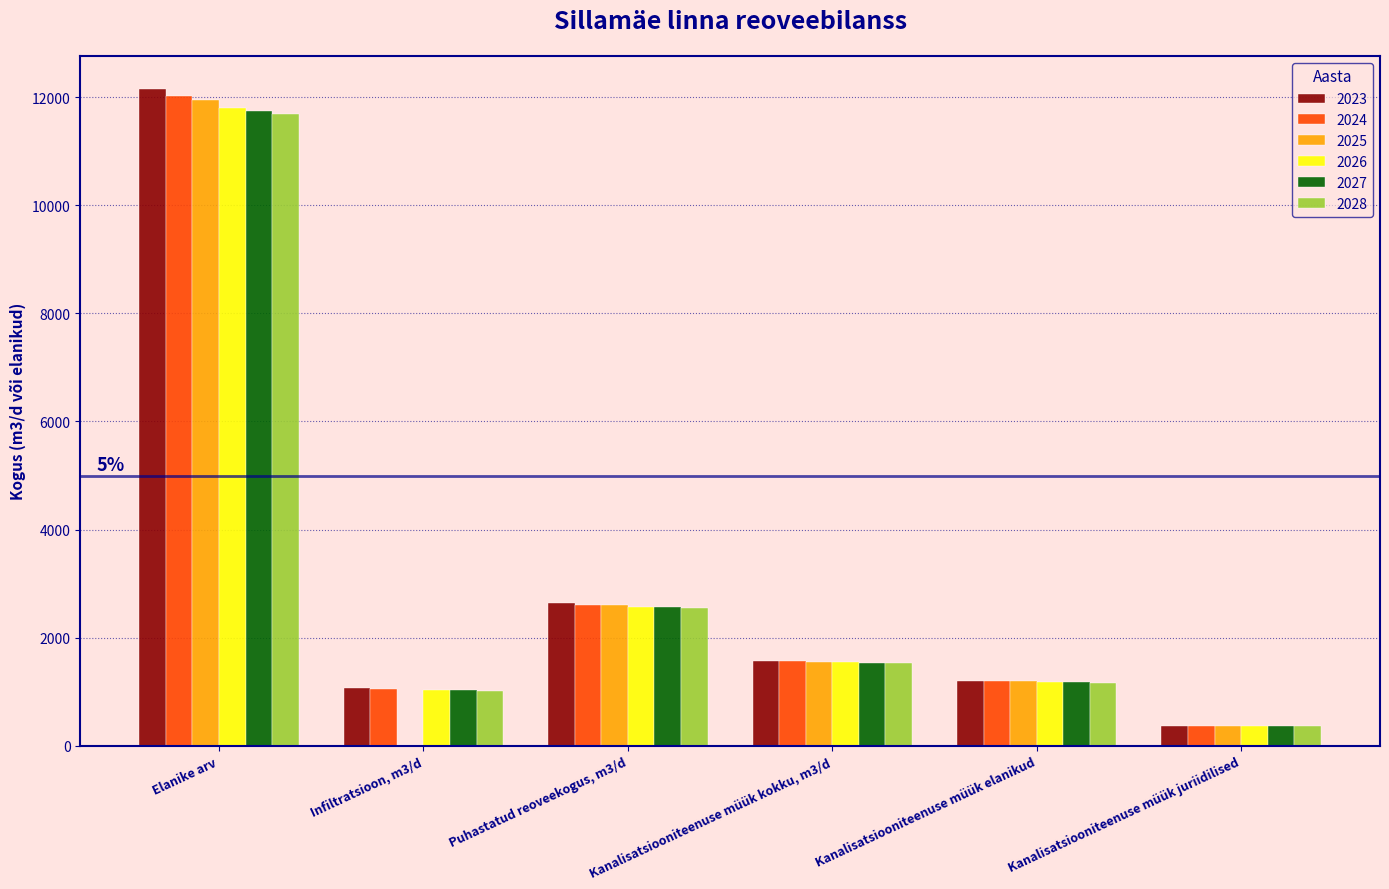

What is the sum of the 2025 values at Kanalisatsiooniteenuse müük juriidilised and Puhastatud reoveekogus, m3/d?

2961.1